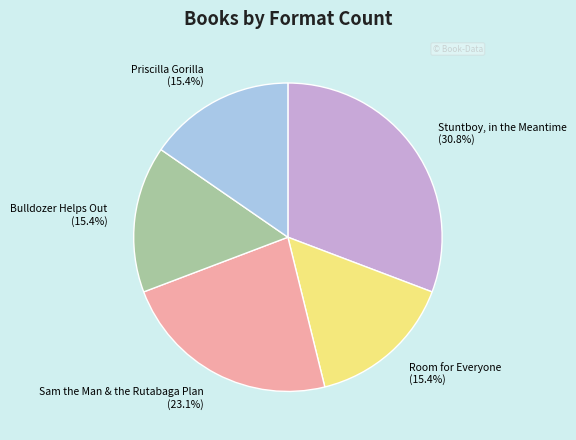

What portion of the pie excludes Bulldozer Helps Out?

84.6%